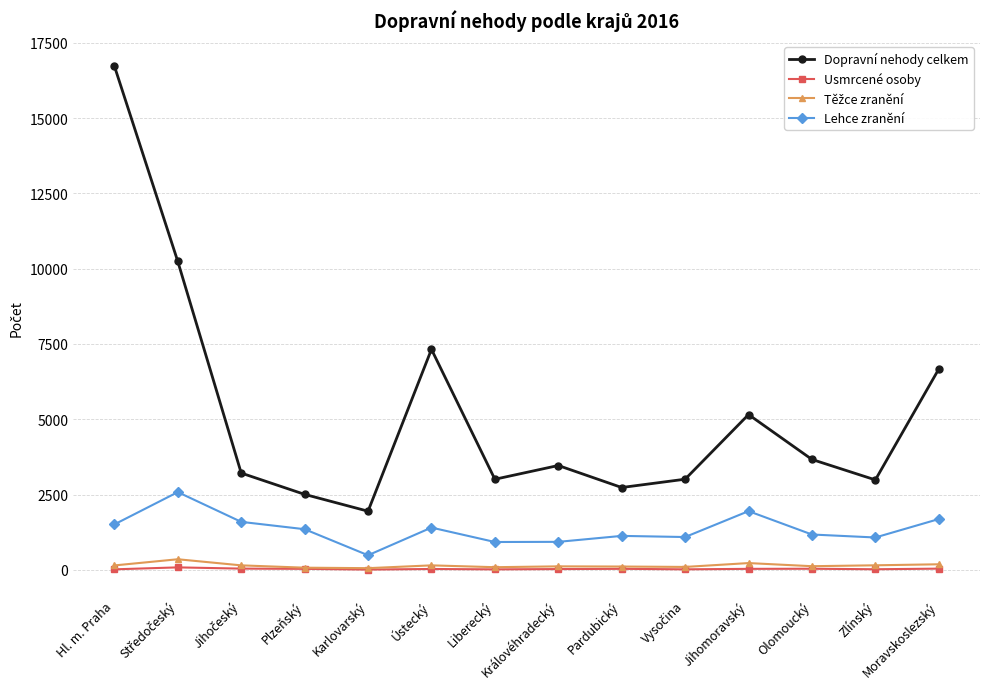

What is the average value of the Dopravní nehody celkem series?

5189